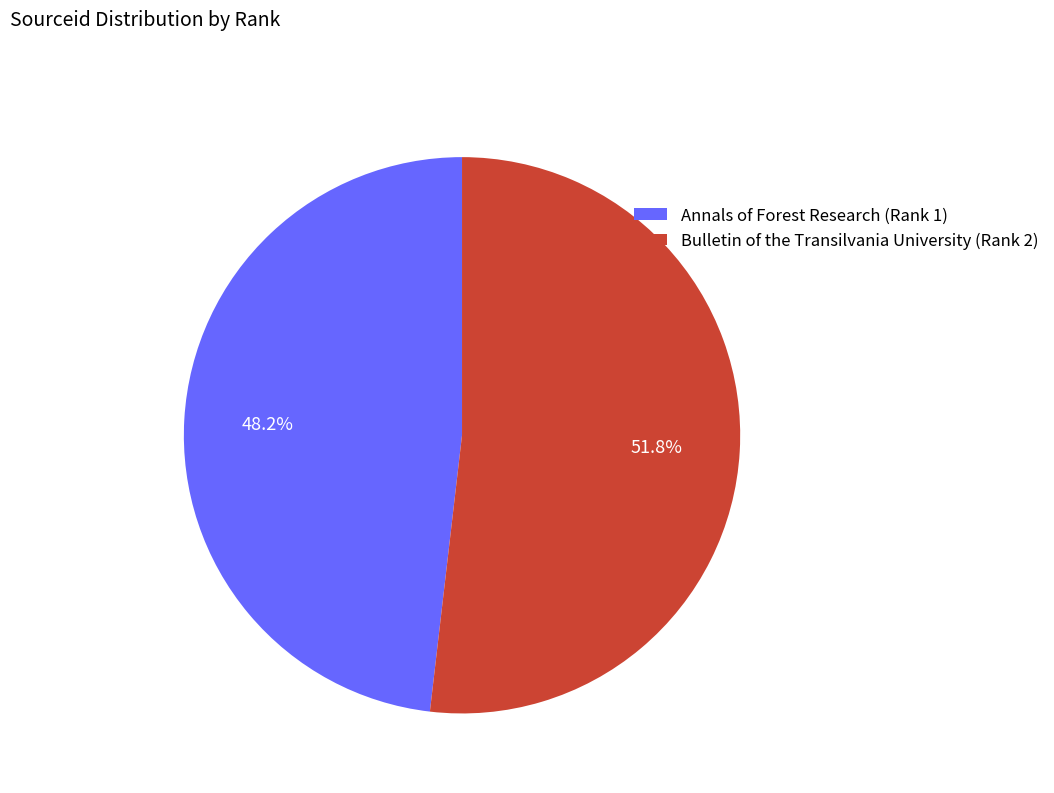

To the nearest percent, what is the combined percentage of Bulletin of the Transilvania University (Rank 2) and Annals of Forest Research (Rank 1)?

100%